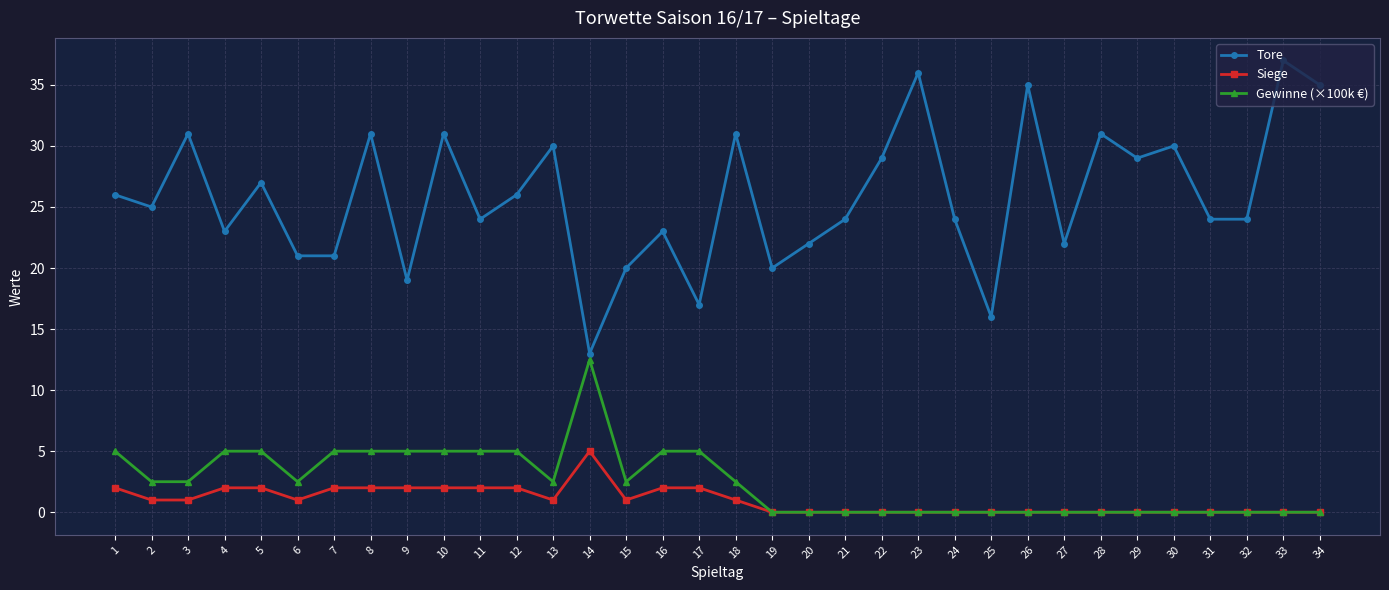

At which category does Tore reach its first local valley?

2